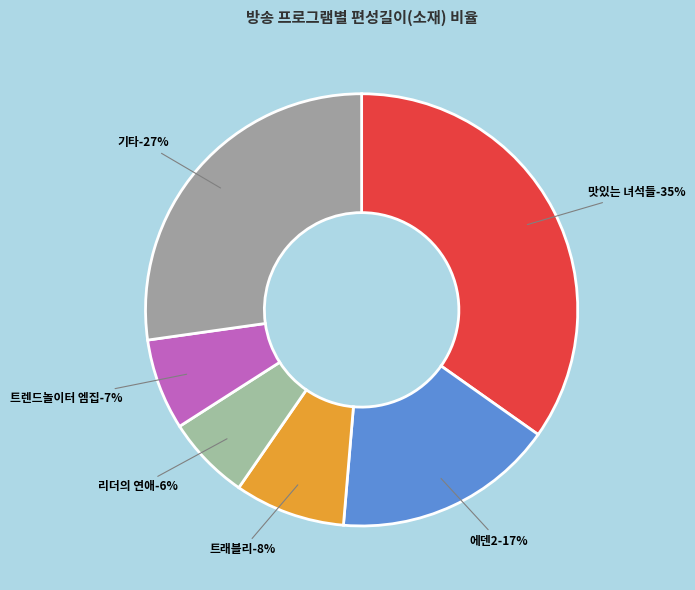

Does any single category account for the majority?

No